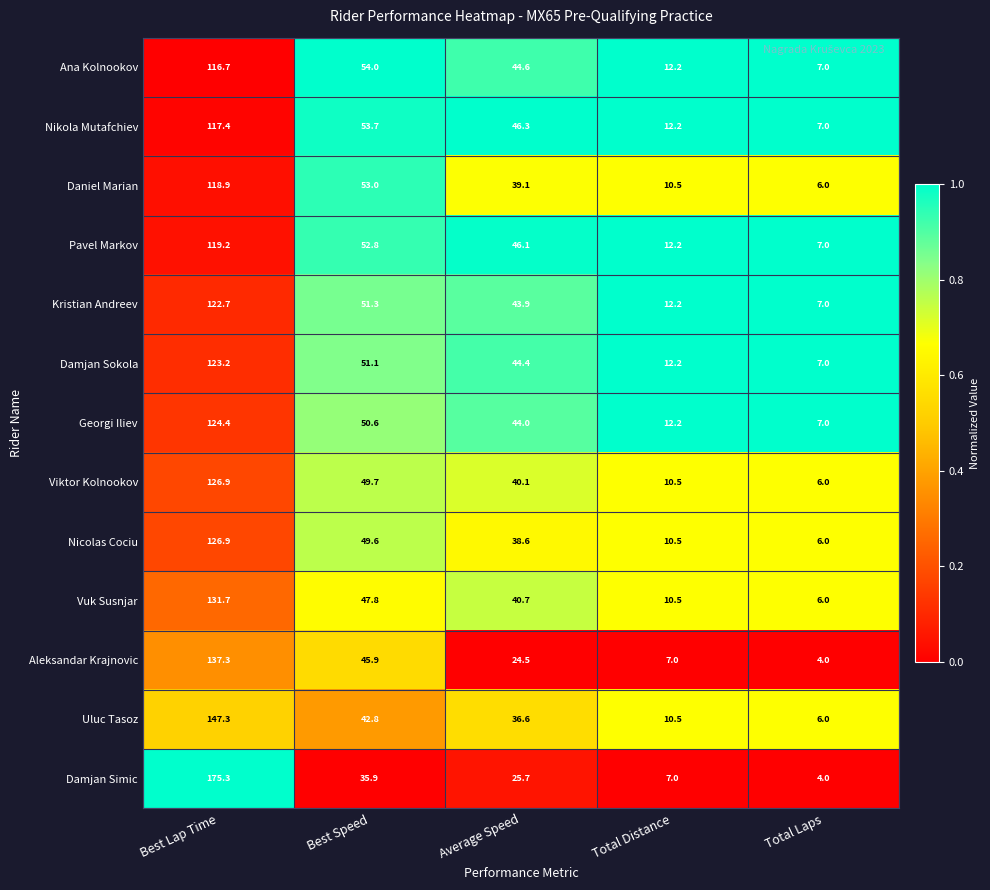

True or false: Uluc Tasoz has a value of 21.7 at Average Speed.

False